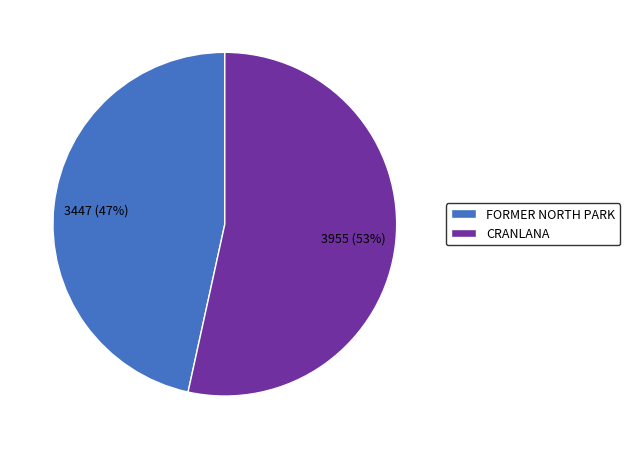

How many segments does this pie chart have?

2